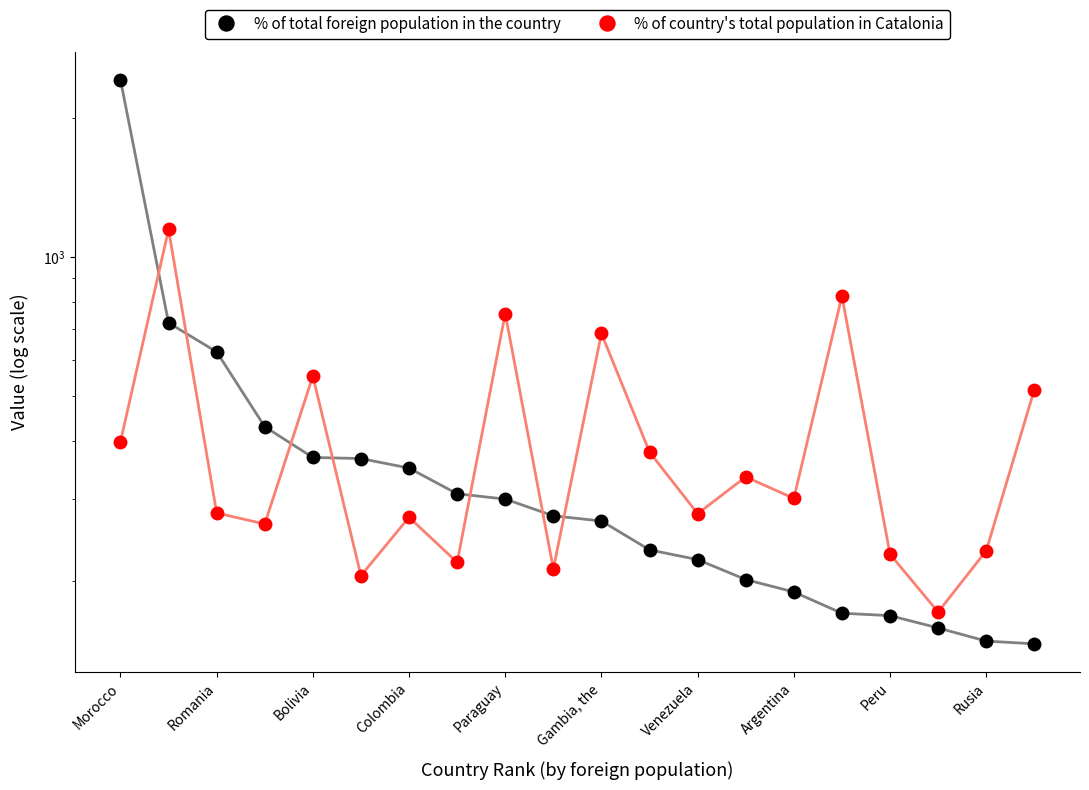

What is the difference between the % of country's total population in Catalonia values at Peru and Colombia?

46